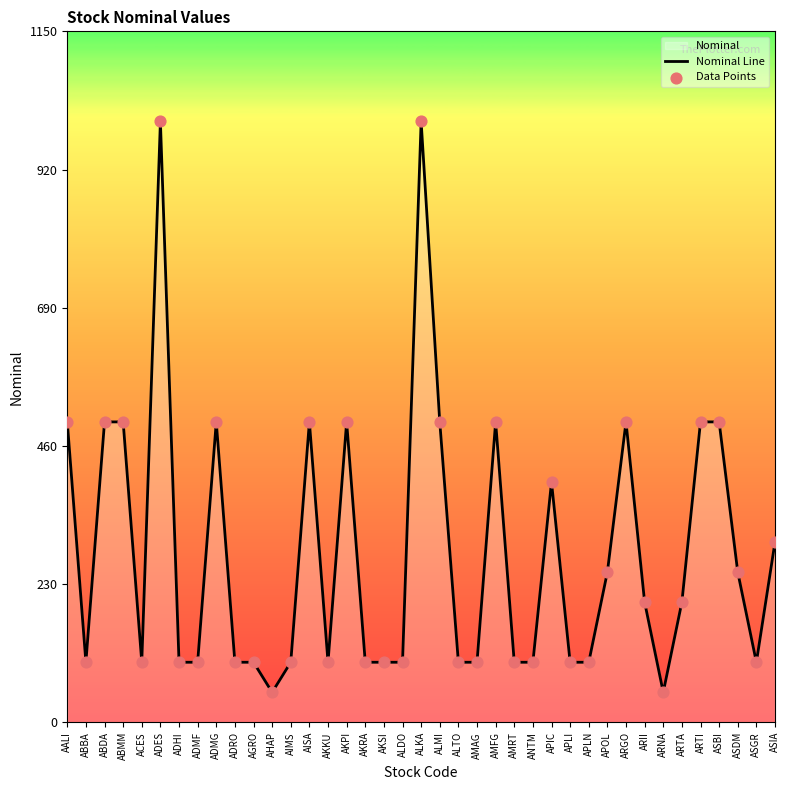

At which category is the sum across all series the highest?

ADES